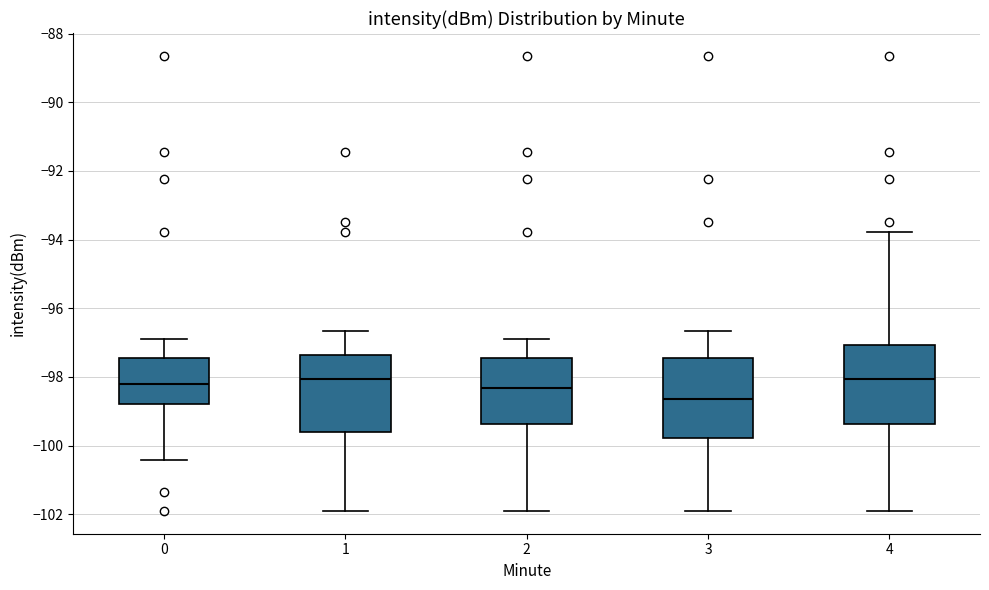

Reading left to right, read every box against the y-axis: the position of its median line, the range the box covers, and the ends of its whiskers. The values are not printed on the chart, so give them approximately, as read against the axis.

0: median -98.2, box -98.8 to -97.4, whiskers -100.4 to -96.8
1: median -98.0, box -99.6 to -97.4, whiskers -102.0 to -96.6
2: median -98.4, box -99.4 to -97.4, whiskers -102.0 to -96.8
3: median -98.6, box -99.8 to -97.4, whiskers -102.0 to -96.6
4: median -98.0, box -99.4 to -97.0, whiskers -102.0 to -93.8